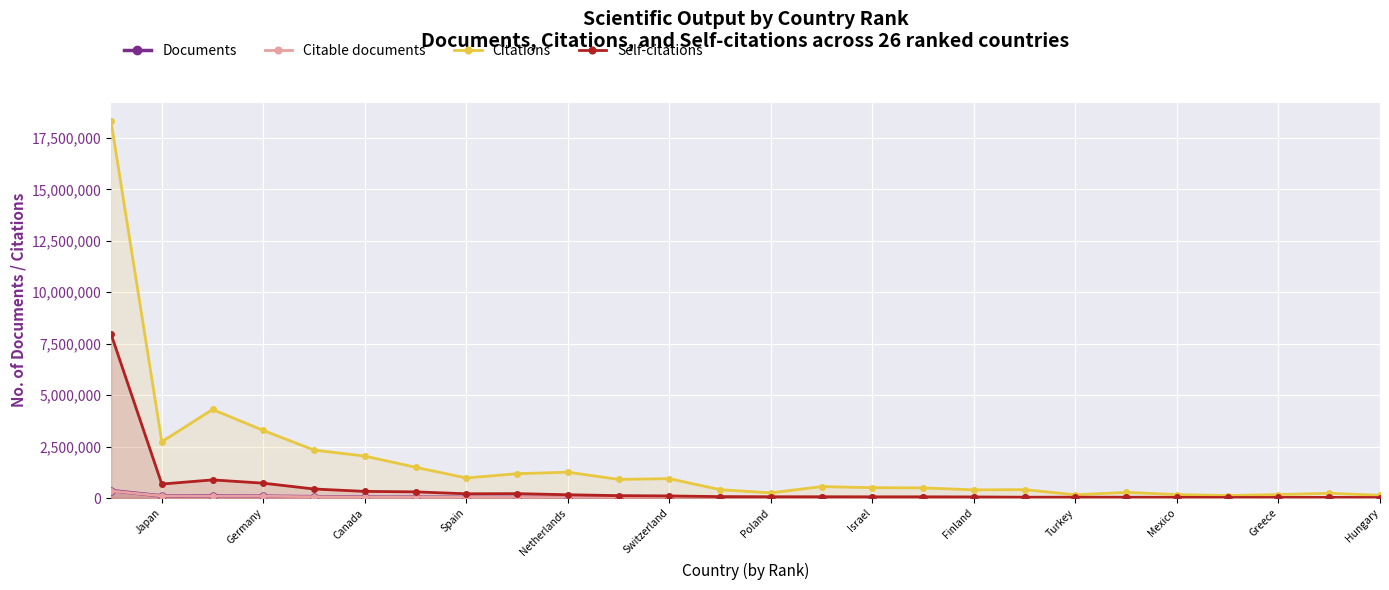

Which category has the lowest value in the Documents series?

Hungary